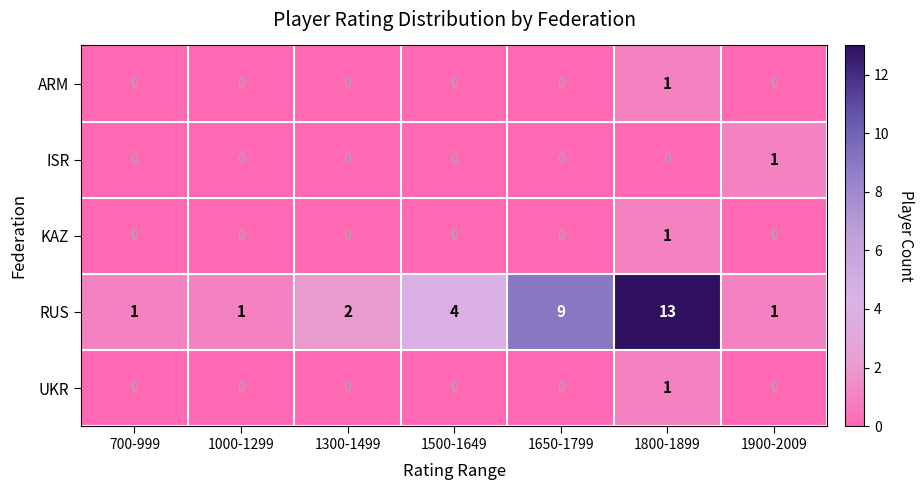

What is the total value across all series at 1650-1799?

9